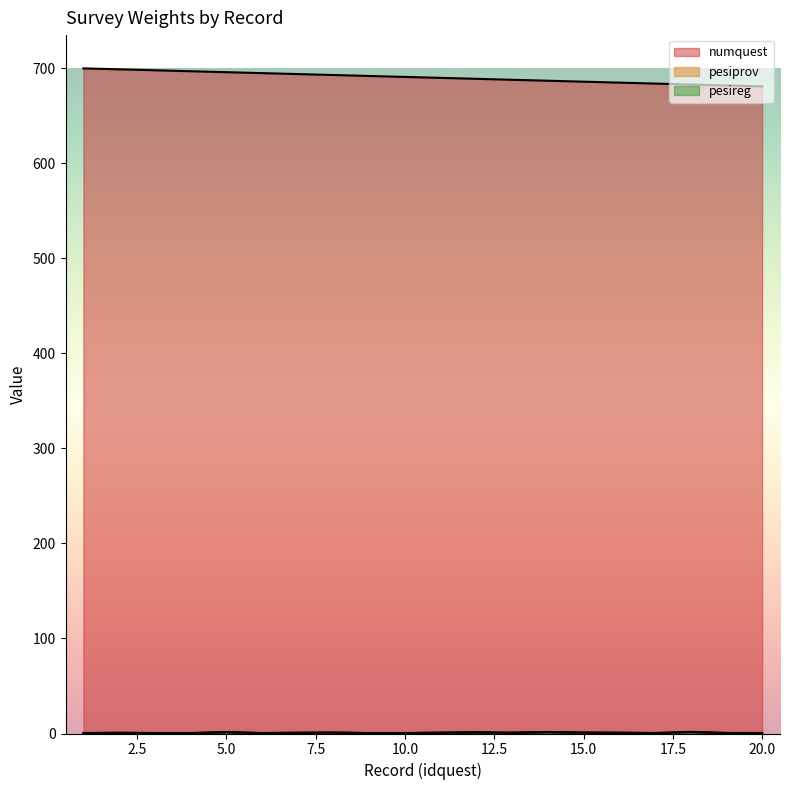

Is it true that numquest equals 682.0 at 19?

True